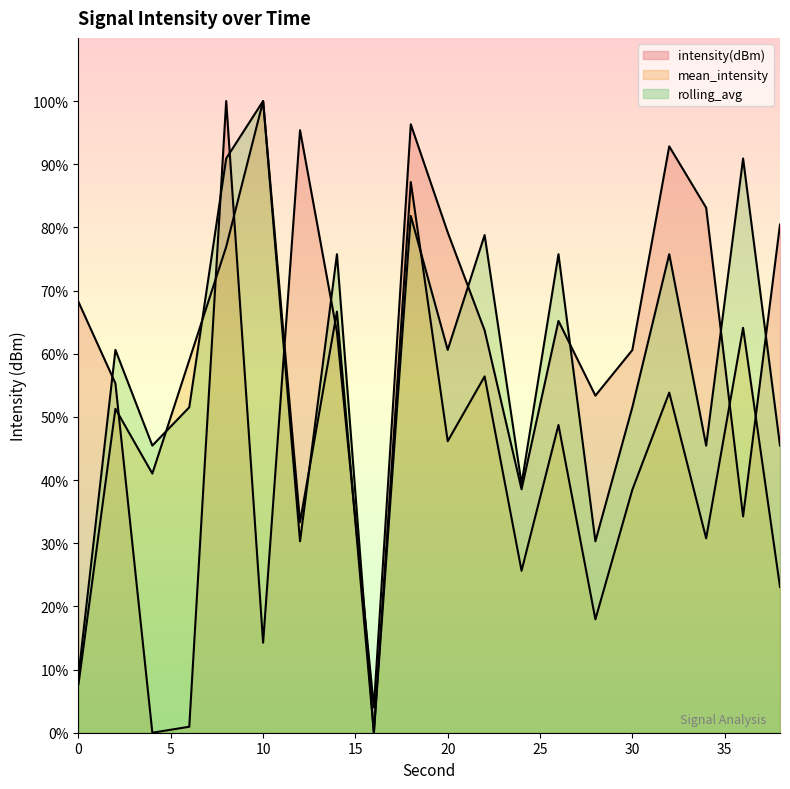

True or false: rolling_avg (line) and mean_intensity (line) intersect in this chart.

True